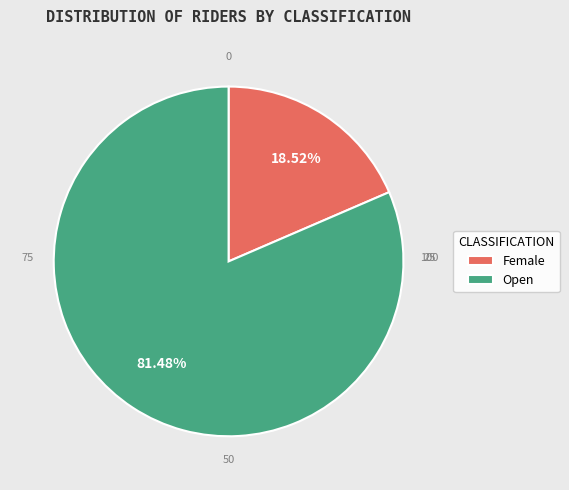

To the nearest percent, what percentage of the pie is Female?

19%